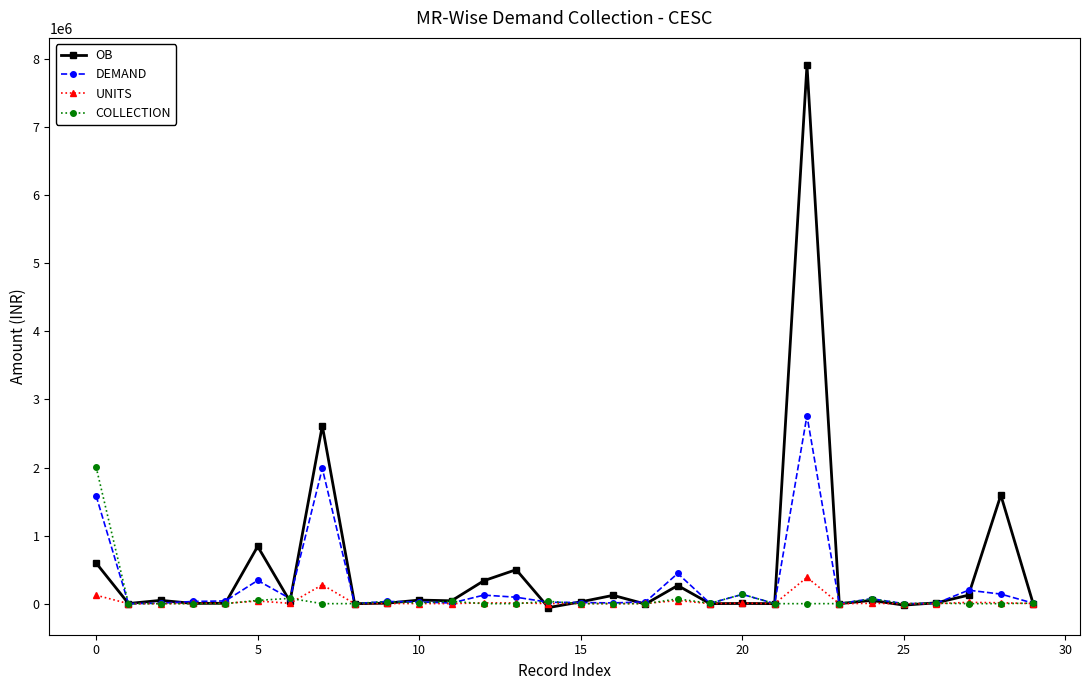

Rank the series by their maximum value, from lowest to highest.

UNITS, COLLECTION, DEMAND, OB